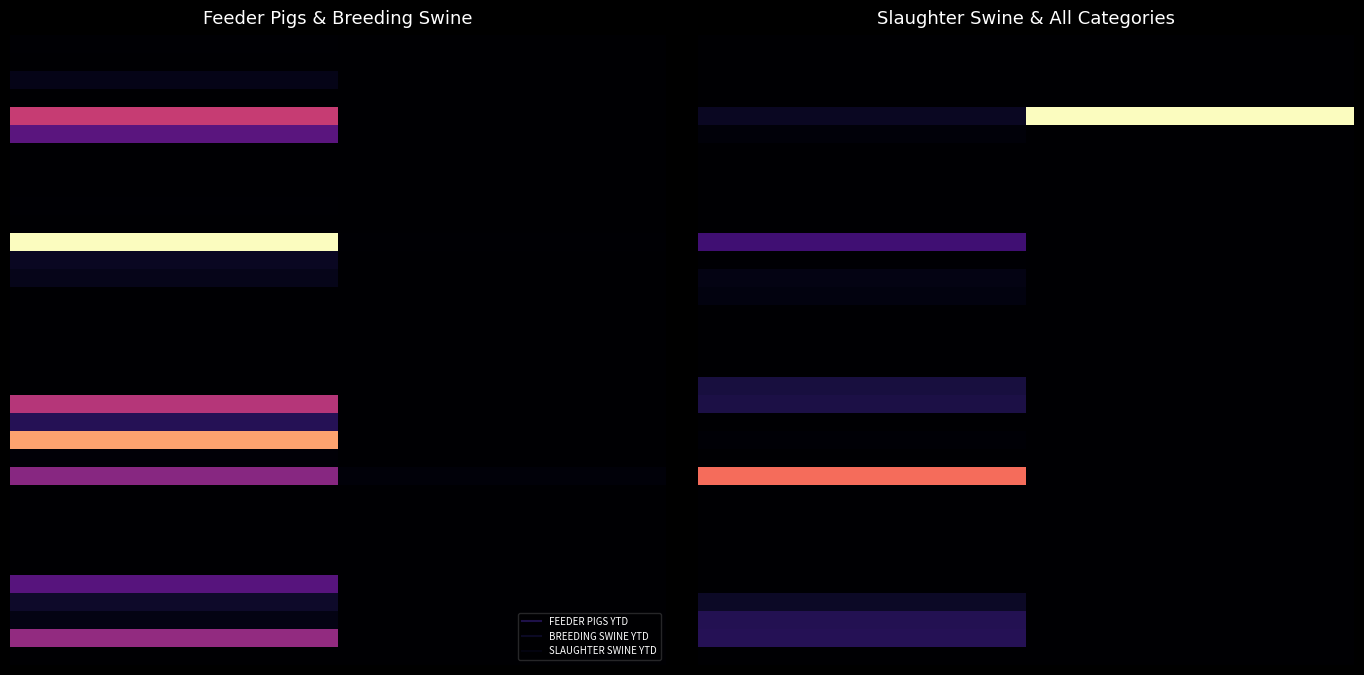

Which has a higher value, 11 or 7?

11